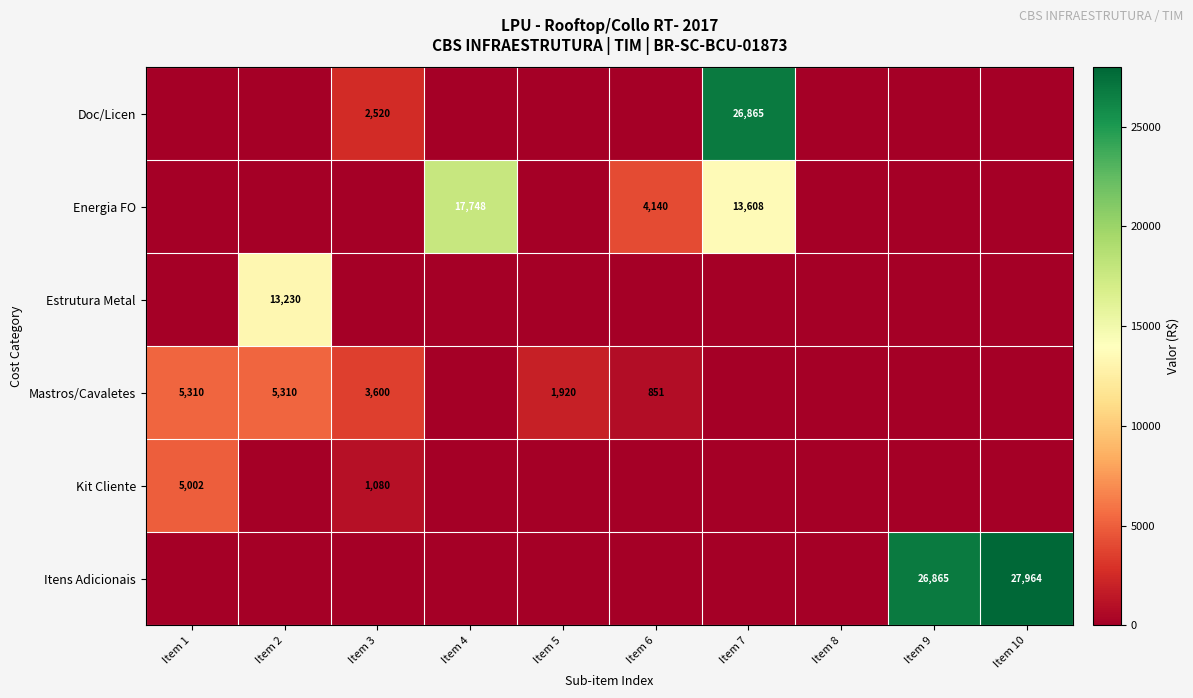

True or false: Estrutura Metal has a value of 6522 at Item 2.

False